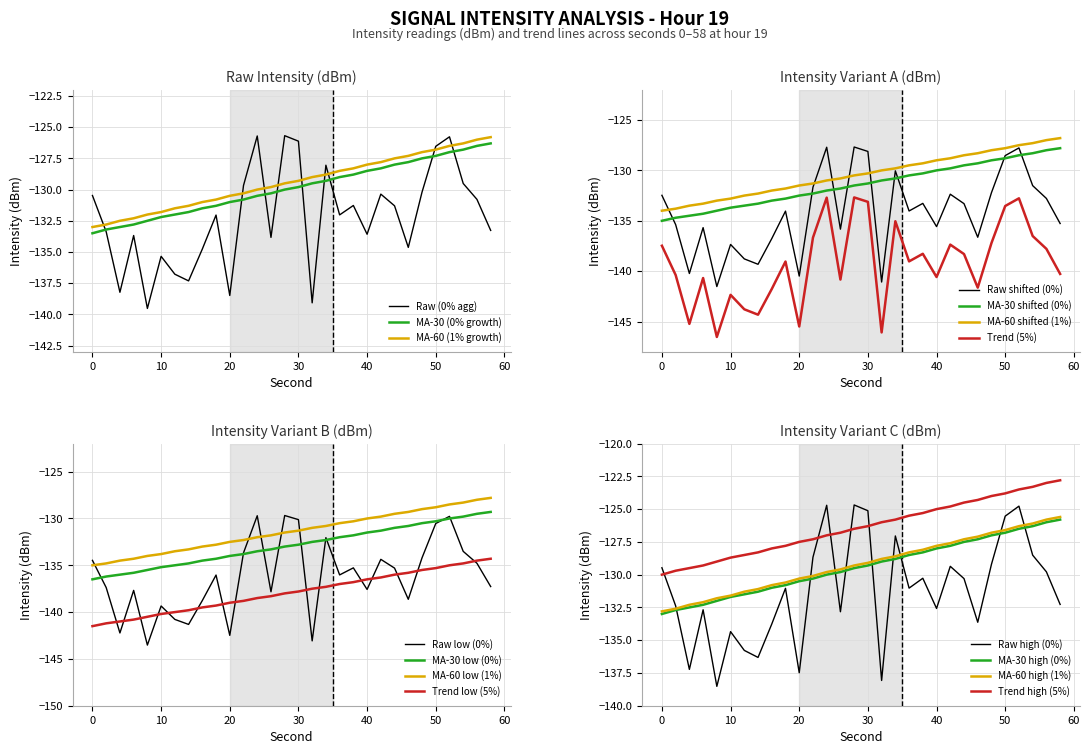

True or false: MA-60 (1% growth) has a value of -128.0 at 40.

True